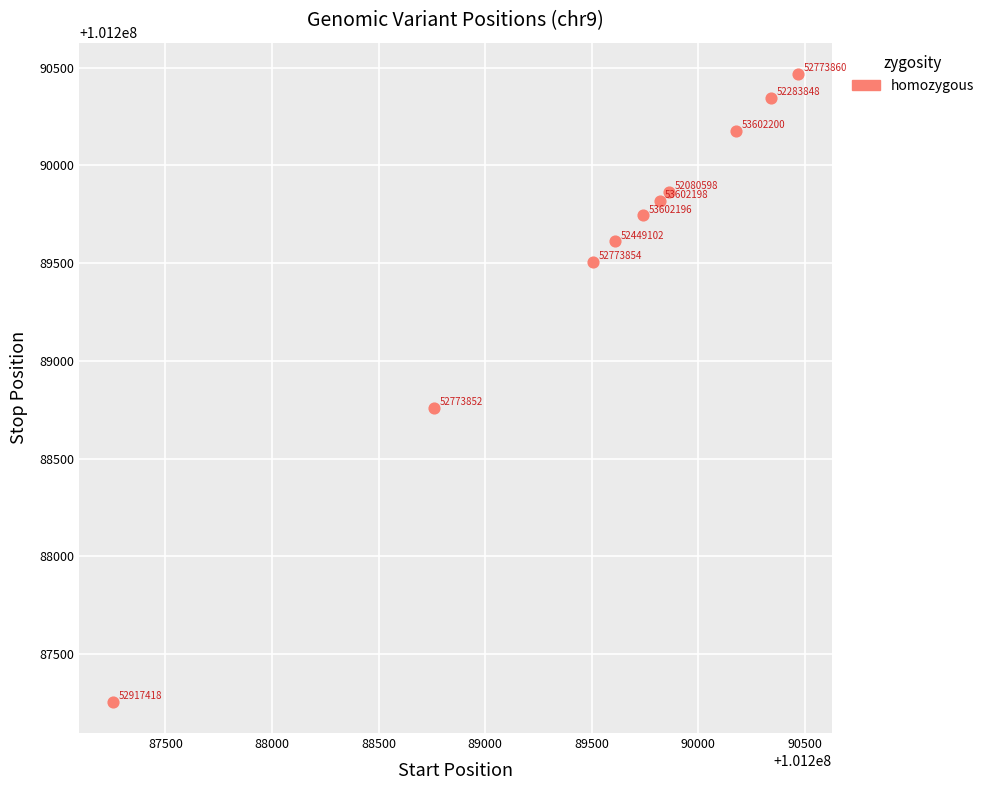

What Y value in the scatter plot is closest to 101288862?

101288760